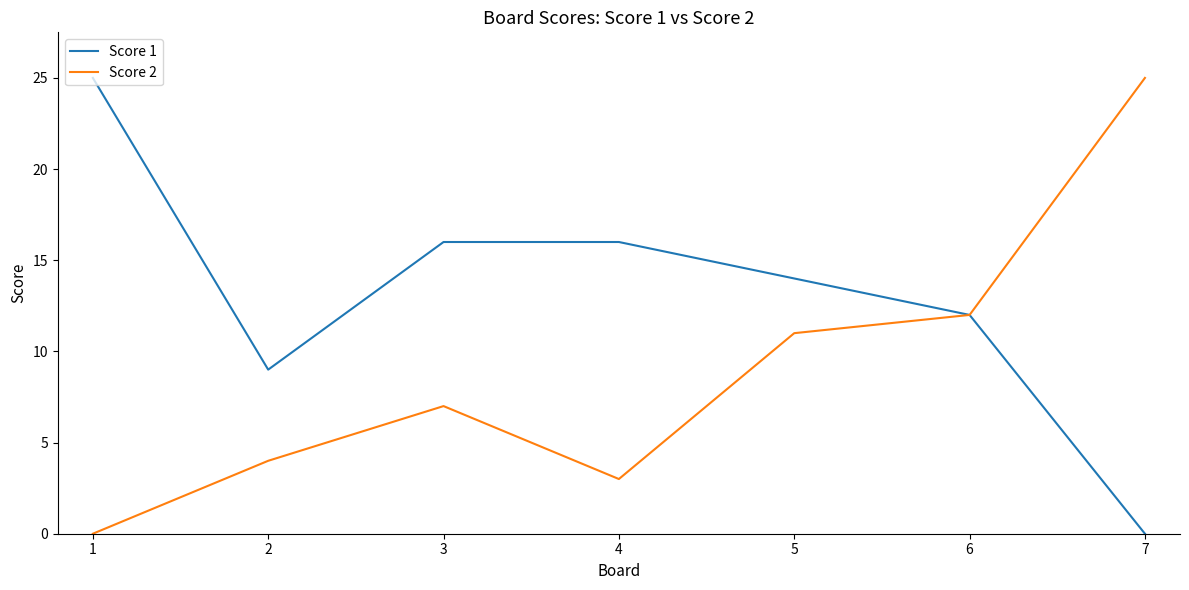

Rank the series by their average value, from lowest to highest.

Score 2, Score 1